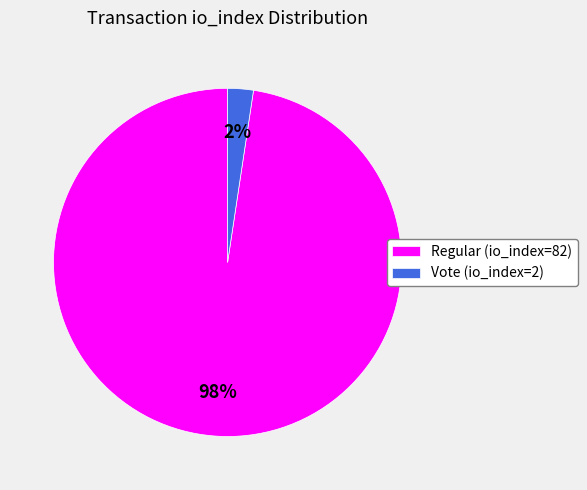

To the nearest percent, what is the combined percentage of Vote (io_index=2) and Regular (io_index=82)?

100%